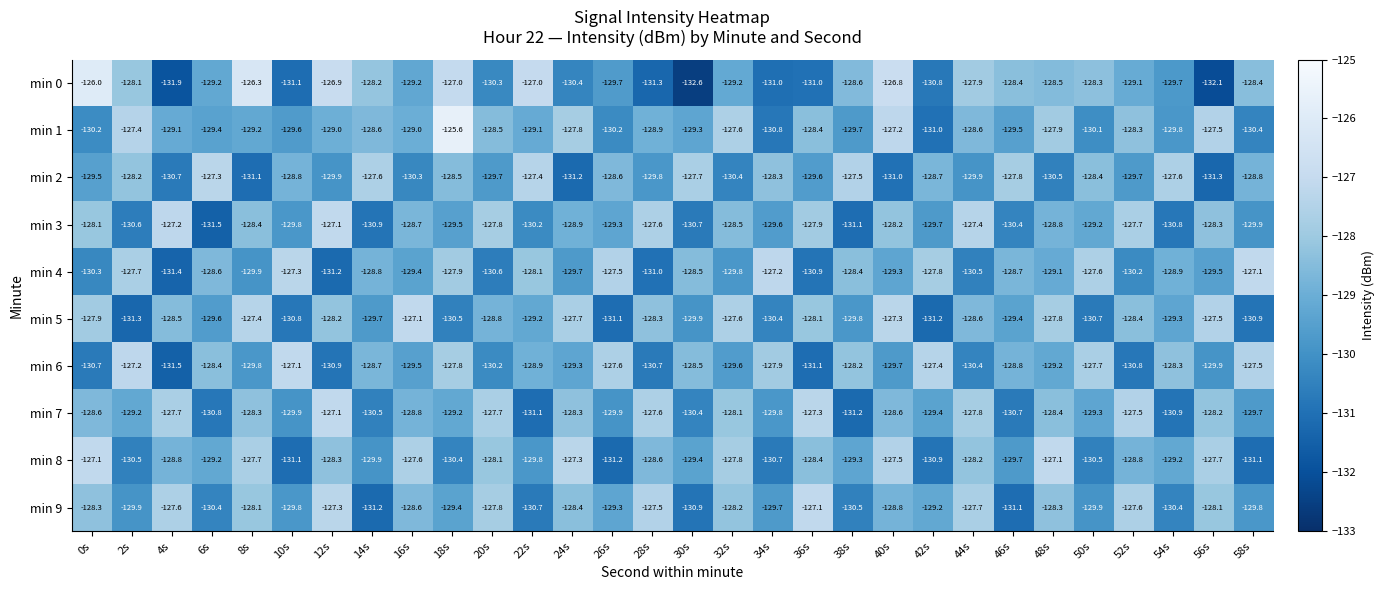

Is the value of min 3 at 26s greater than the value of min 8 at 22s?

Yes